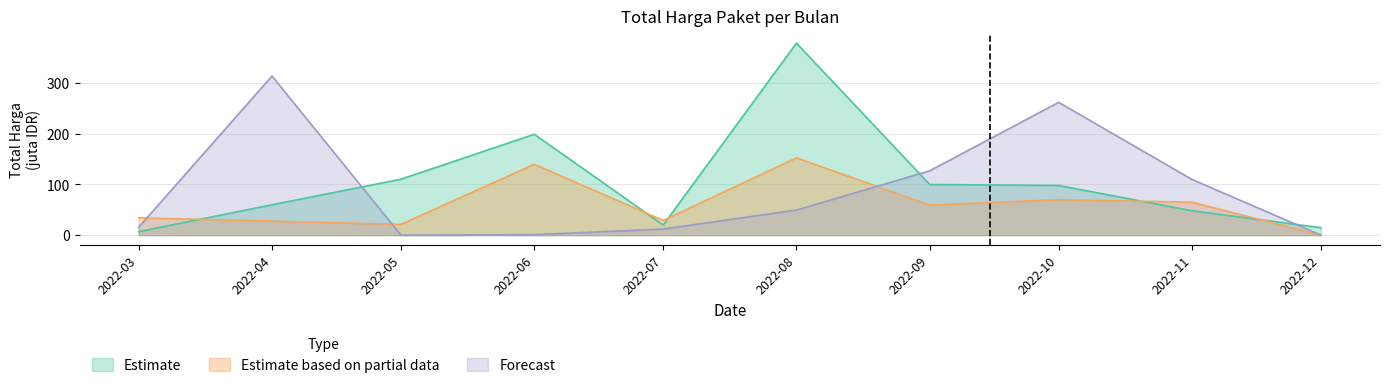

At which label does Forecast first exceed 49?

2022-04